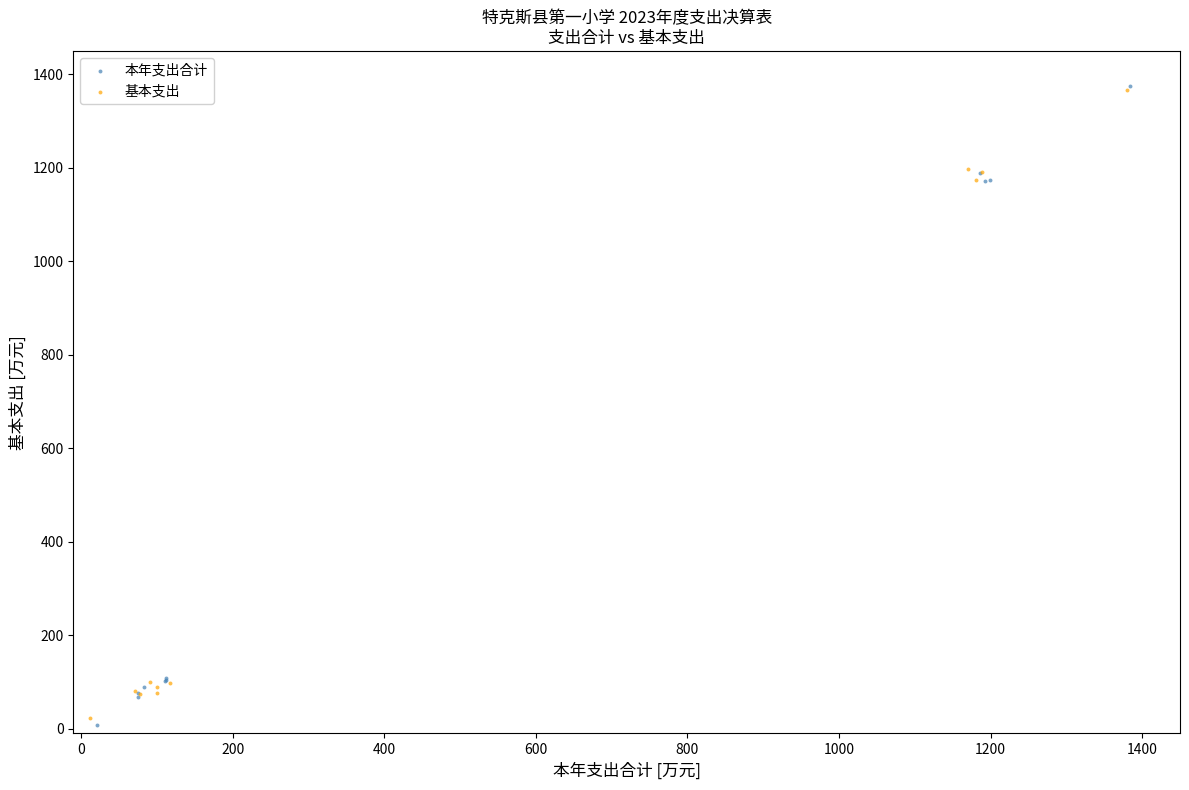

Which series contains the lowest Y value?

本年支出合计